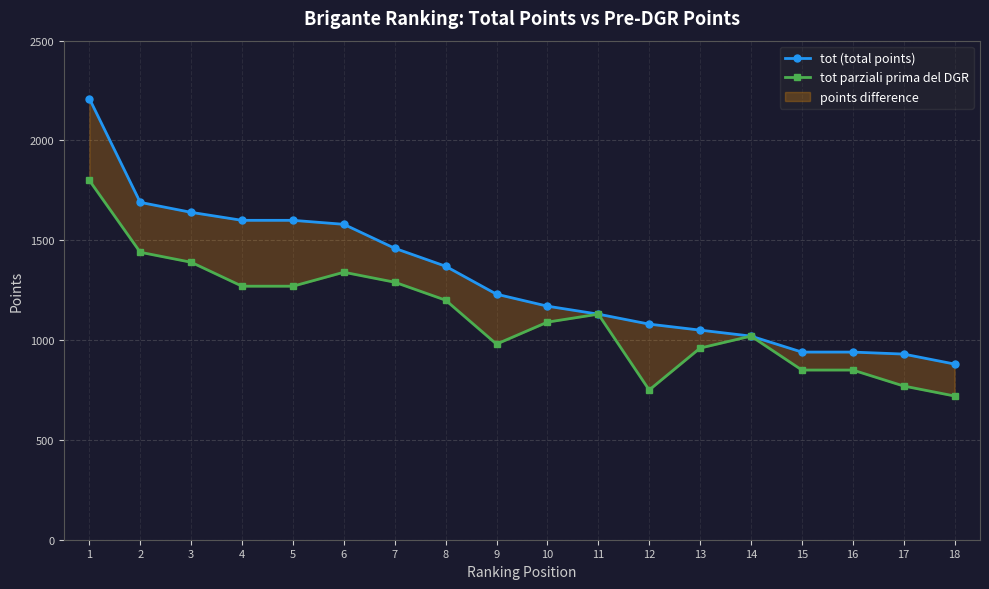

What is the average value of the tot (total points) series?

1307